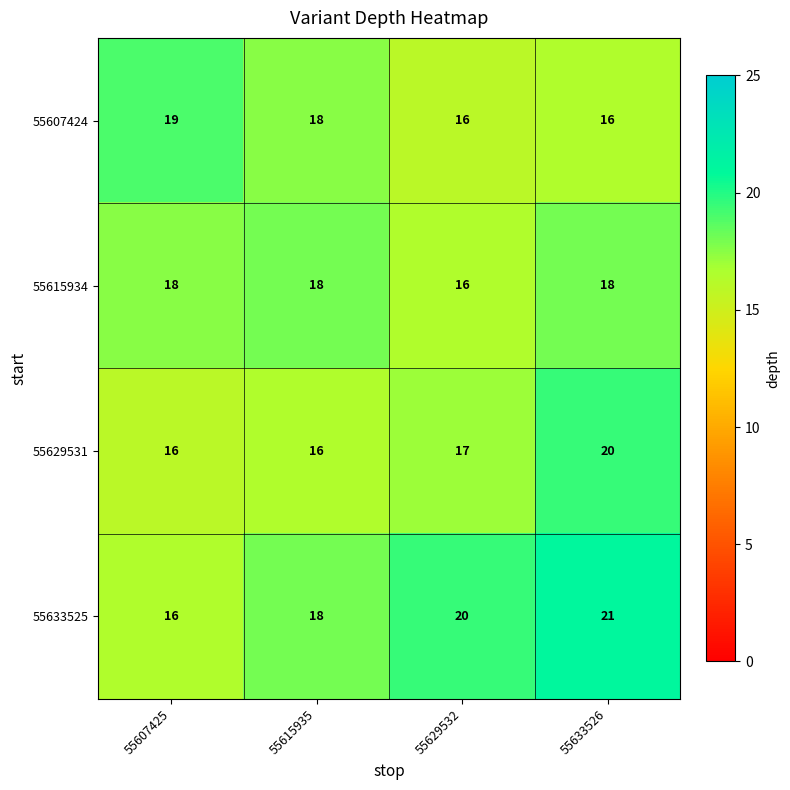

Which label corresponds to the largest value in the chart?

55633526